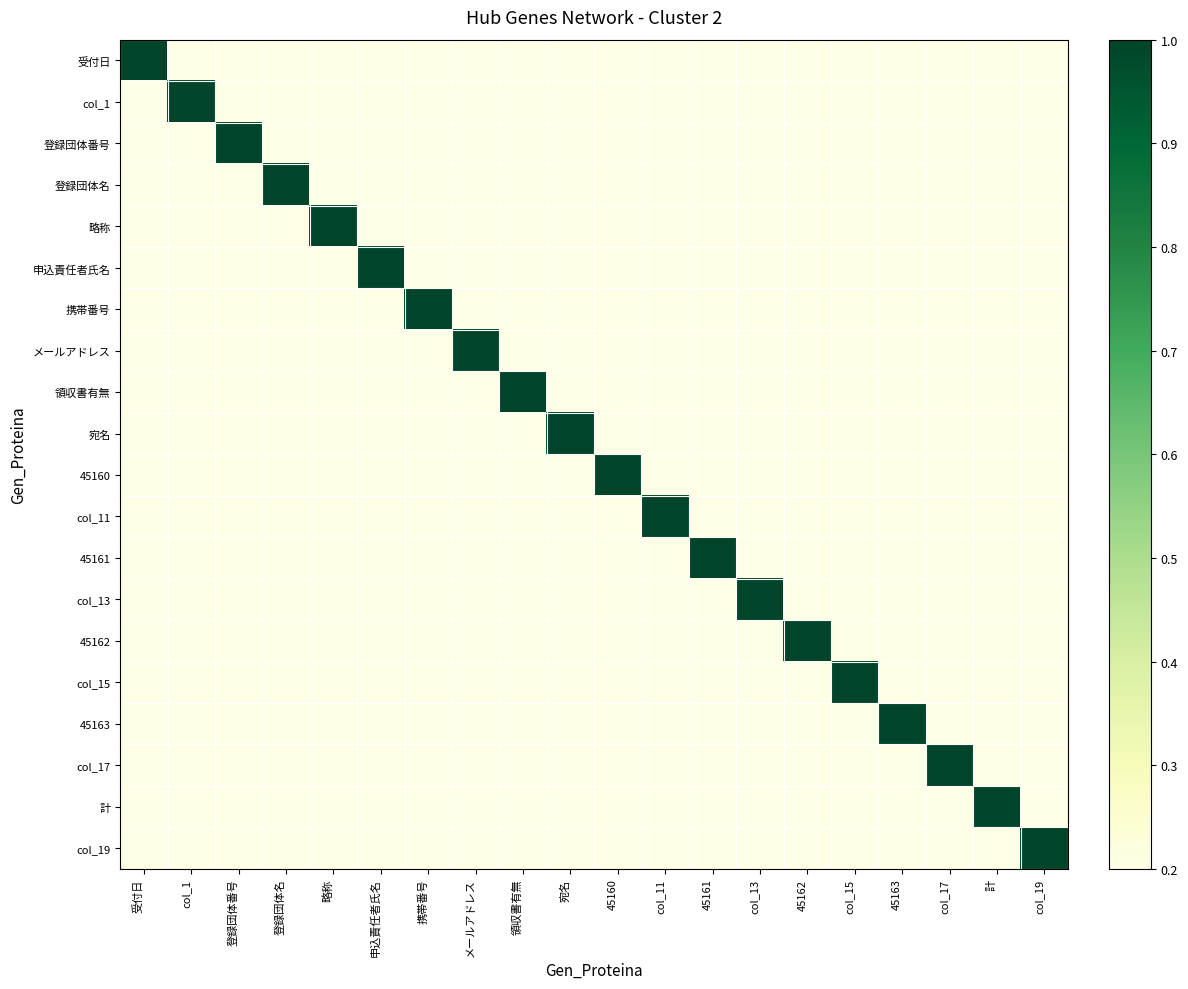

At how many categories does at least one series exceed 0?

20